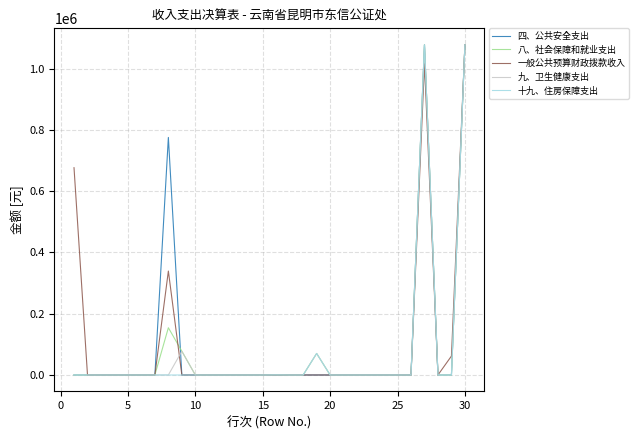

What is the maximum value shown in the chart?

1077631.7